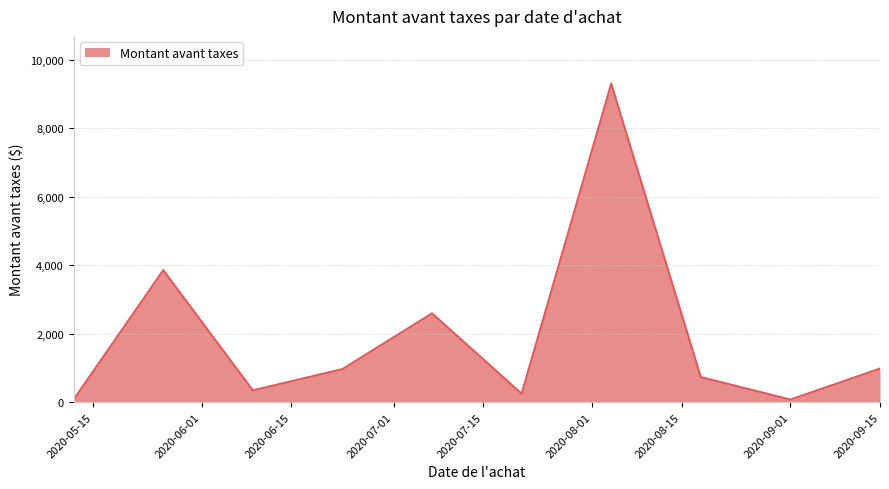

What is the greatest value displayed?

9306.1